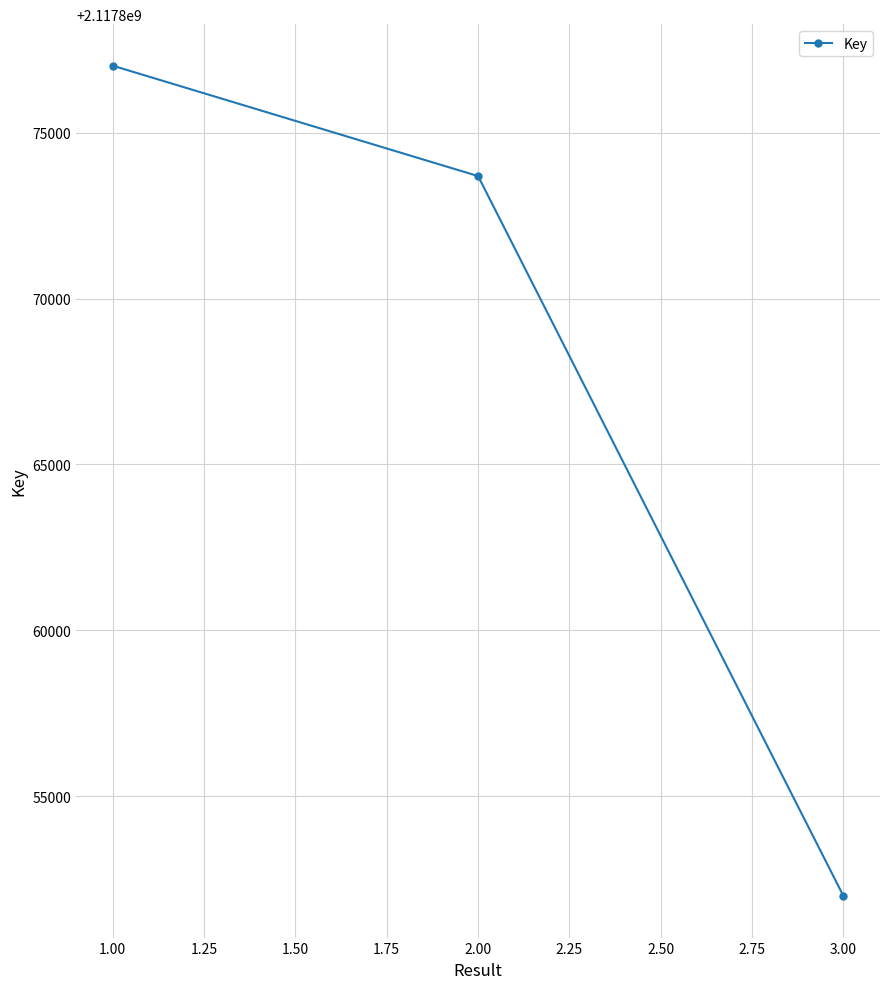

What is the difference between the maximum and minimum values?

25026